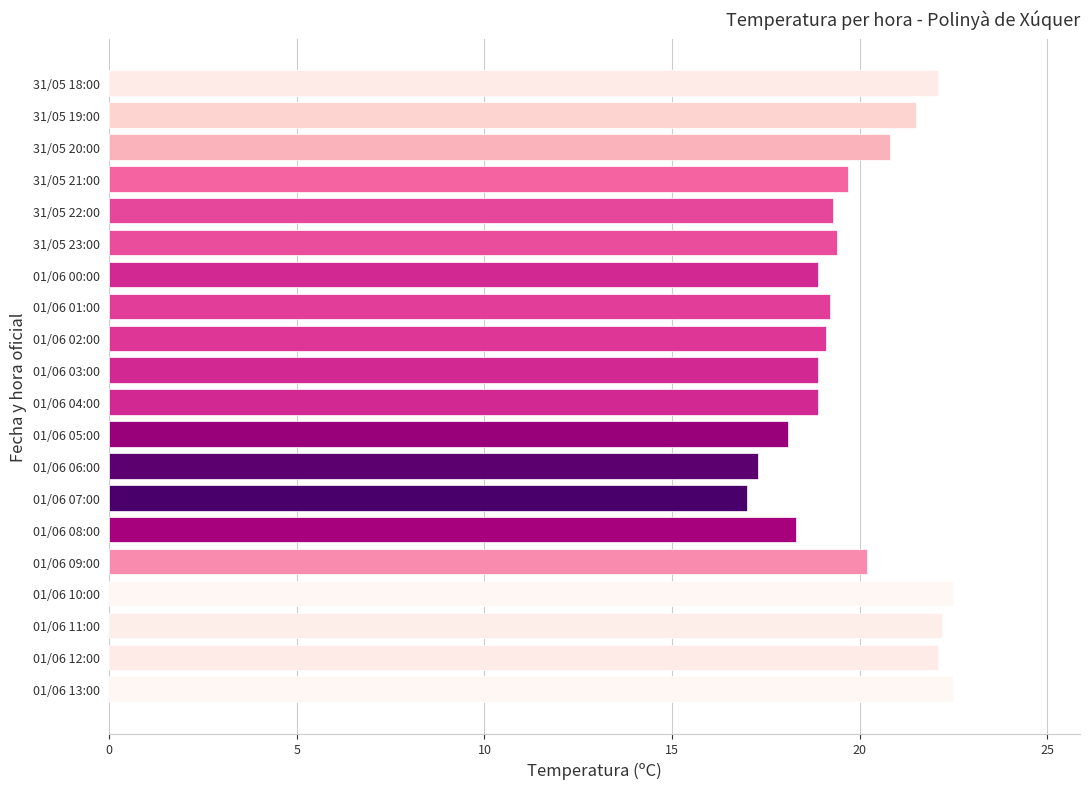

How many data points does each series have?

20